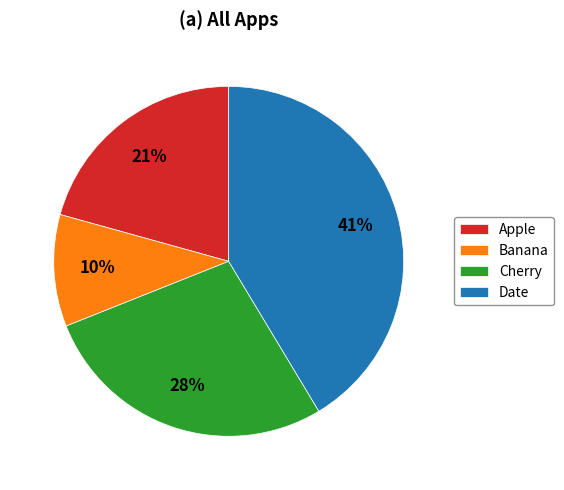

To the nearest percent, what is the average slice percentage?

25%